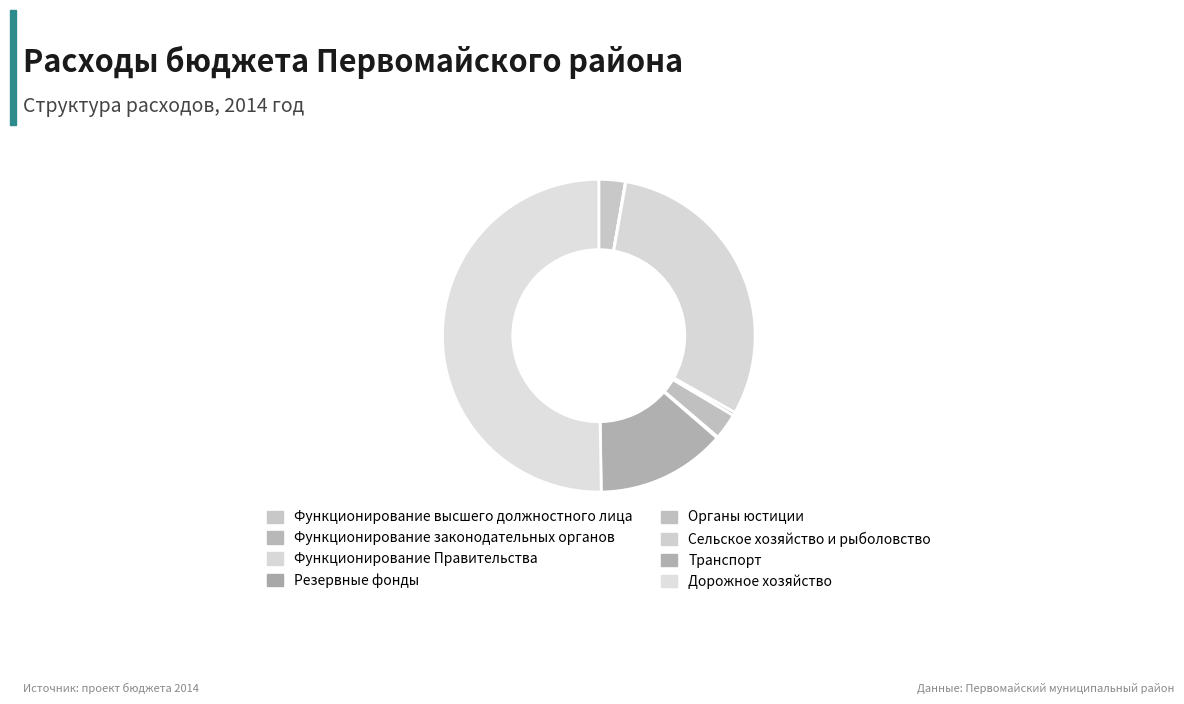

What percentage is the Дорожное хозяйство slice, to the nearest percent?

50%